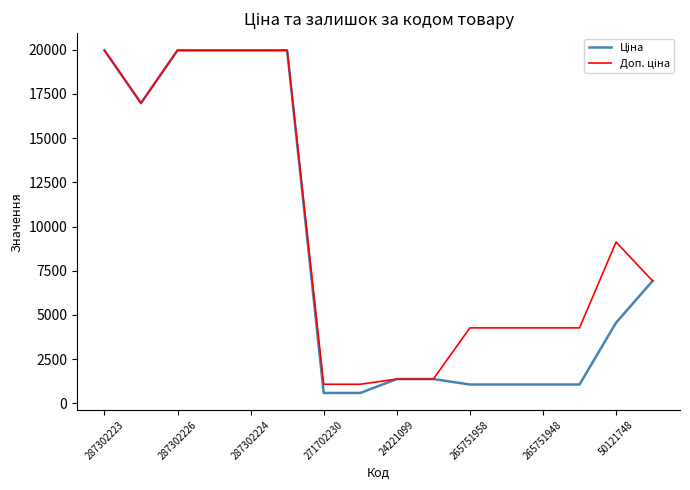

What is the maximum value shown in the chart?

19964.2